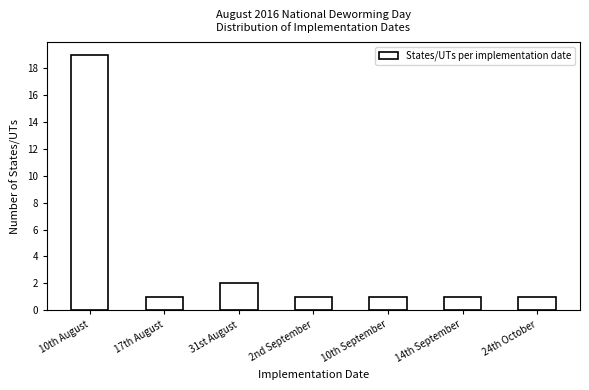

Reading left to right, extract all data points from this chart.

19	1	2	1	1	1	1